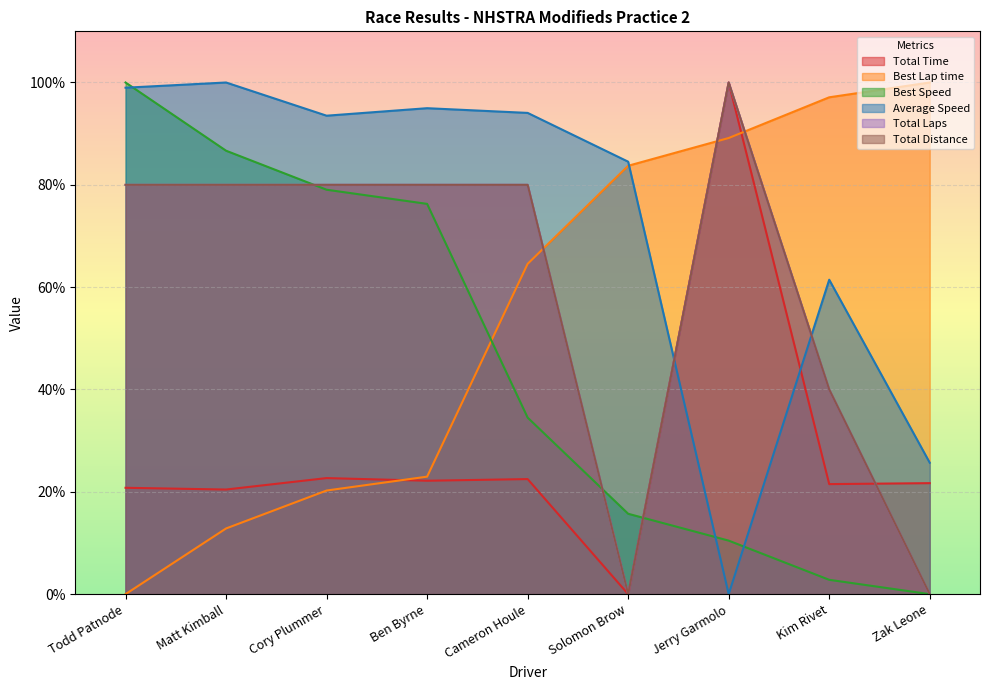

Is it true that Average Speed equals 61.5 at Kim Rivet?

True